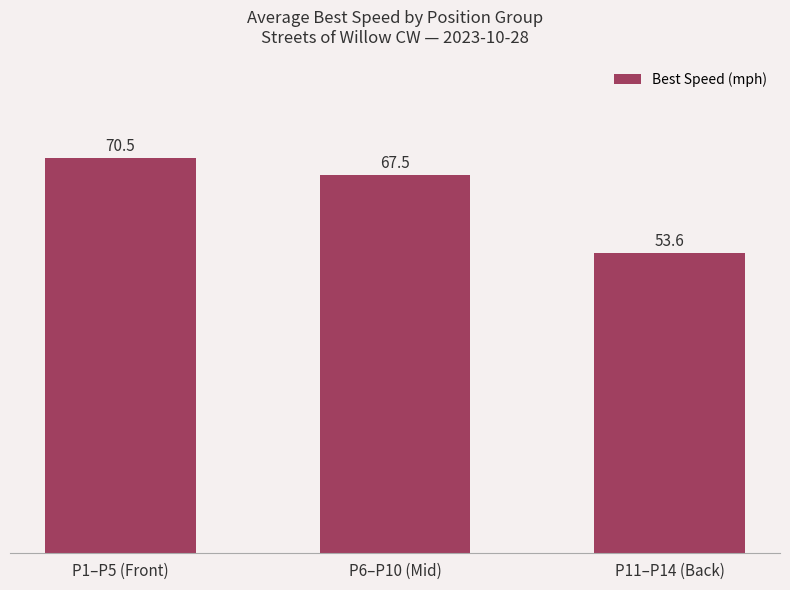

Where is the data nearest to the value 62?

P6–P10 (Mid)